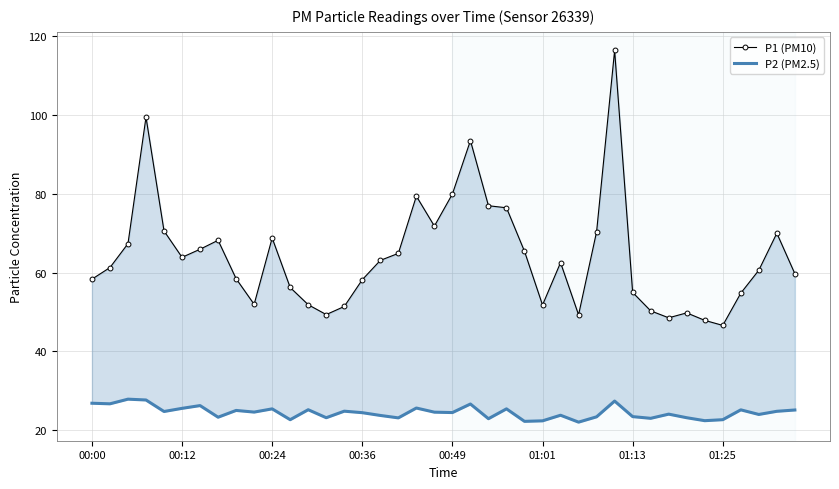

How many interior local peaks does the P2 (PM2.5) series have?

13